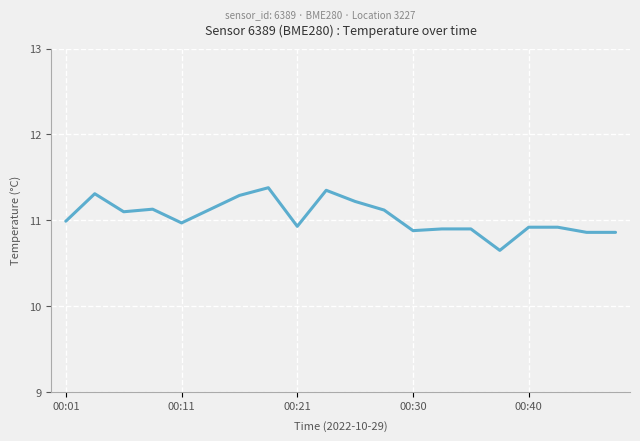

What is the greatest value displayed?

11.4